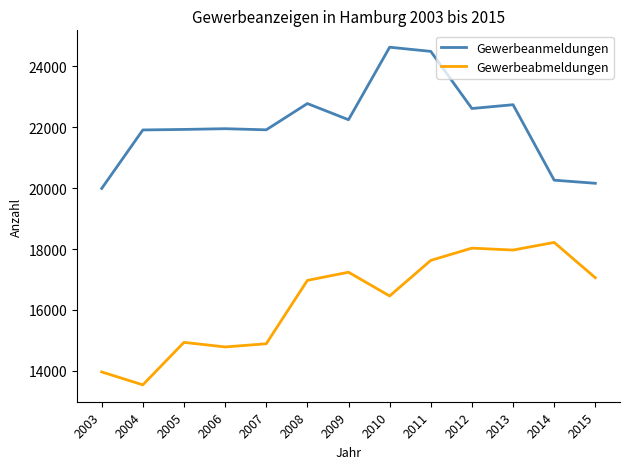

True or false: Gewerbeanmeldungen has a value of 20162 at 2015.

True